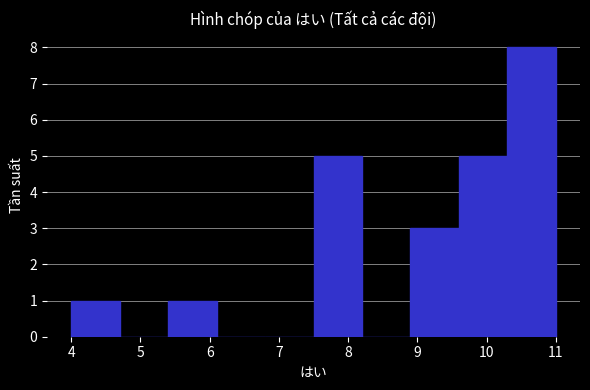

Over which range of the x-axis is the bar tallest?

10.3 to 11.0